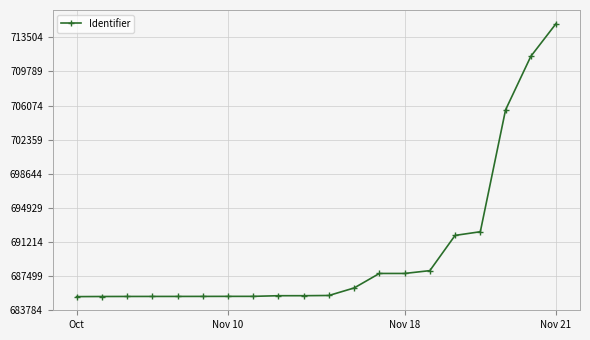

What is the value of the 3rd point from the left?

685289